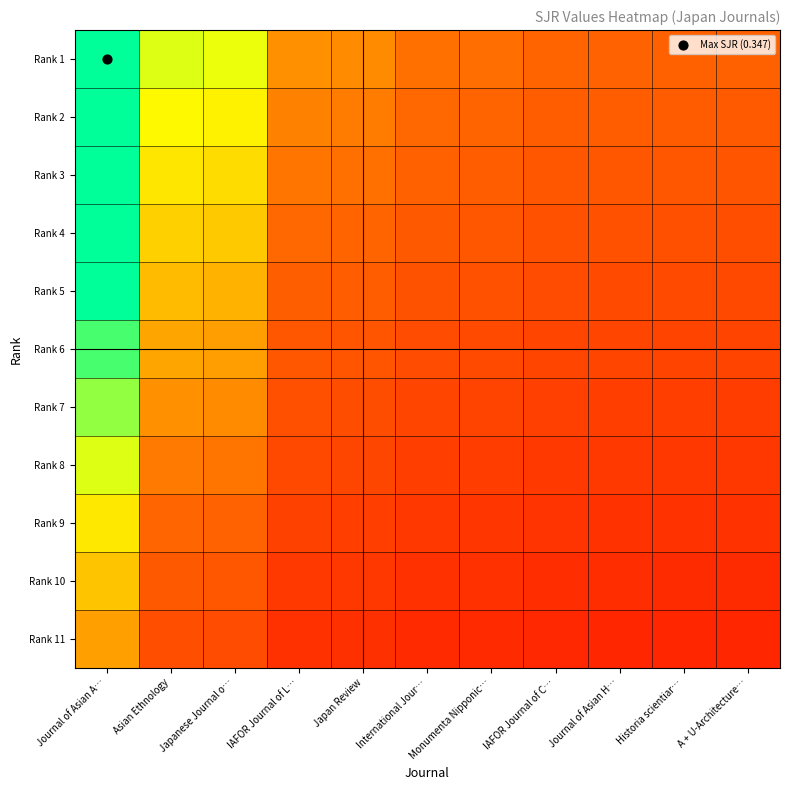

At Asian Ethnology, list the series in order from largest to smallest.

Rank 1, Rank 2, Rank 3, Rank 4, Rank 5, Rank 6, Rank 7, Rank 8, Rank 9, Rank 10, Rank 11